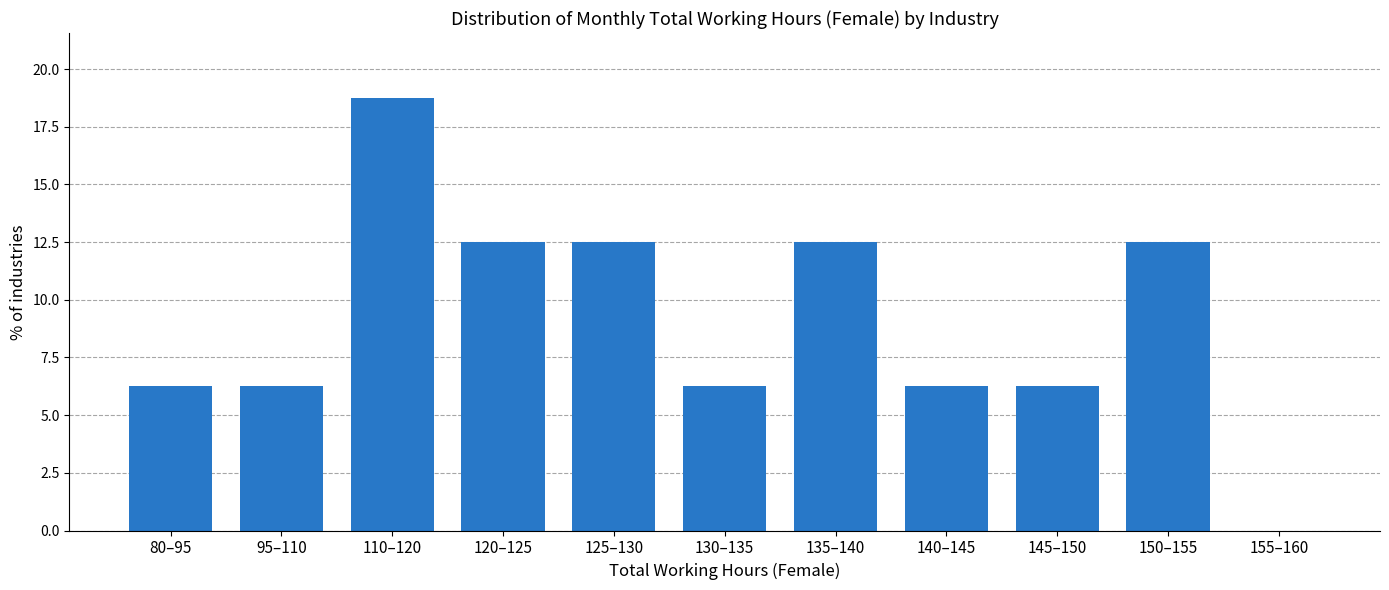

What is the sum of all values?

100.0